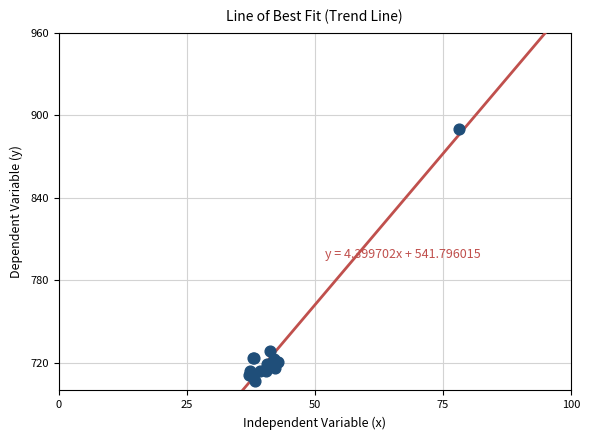

What Y value in the scatter plot is closest to 798?

728.6